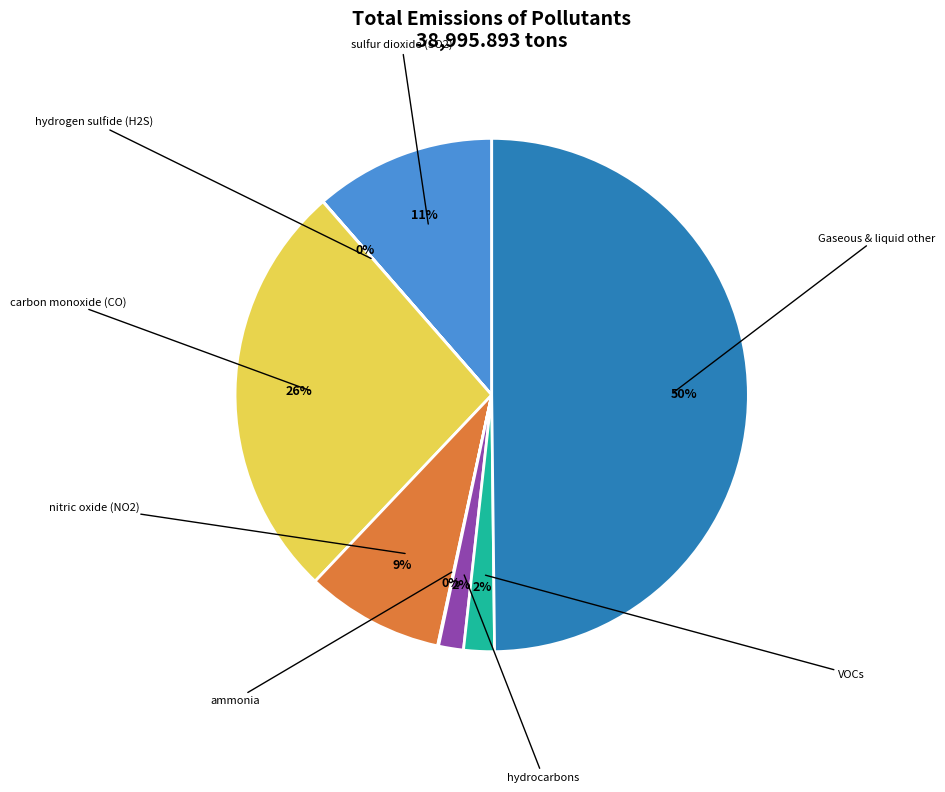

To the nearest percent, what is the average slice percentage?

12%